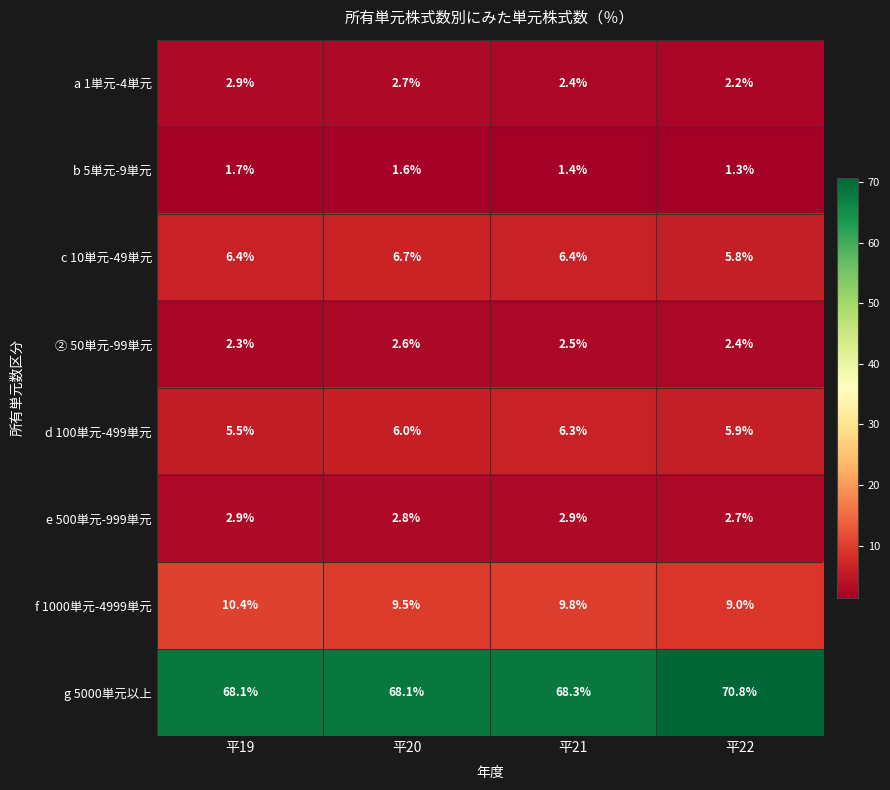

What is the sum of the g 5000単元以上 values at 平20 and 平21?

136.4